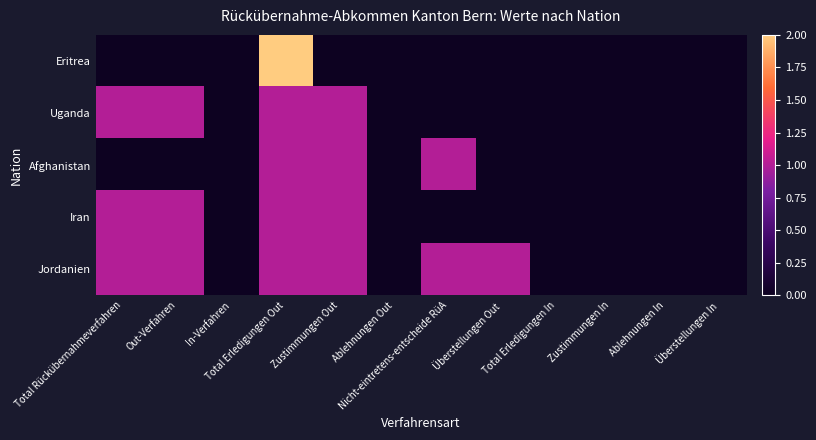

What is the total value across all series at Out-Verfahren?

3